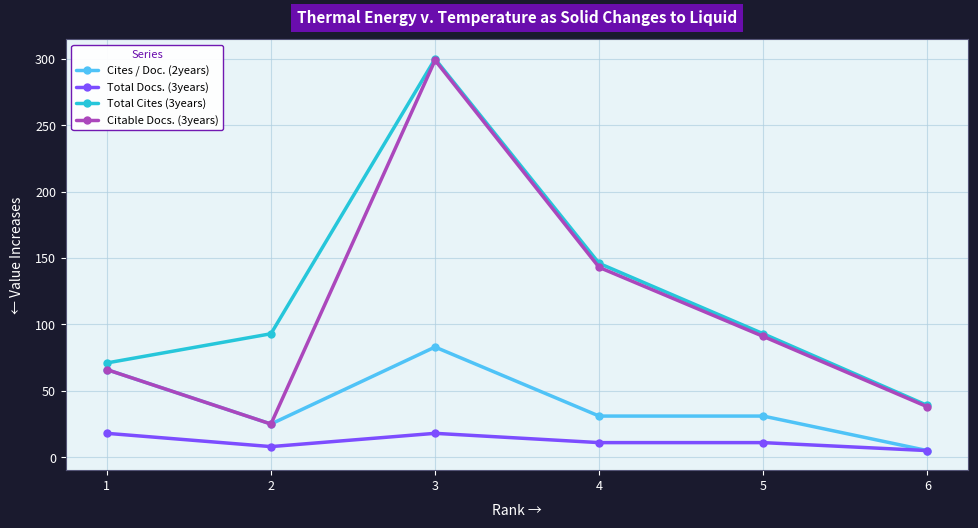

Where is the first local maximum for Total Docs. (3years)?

3